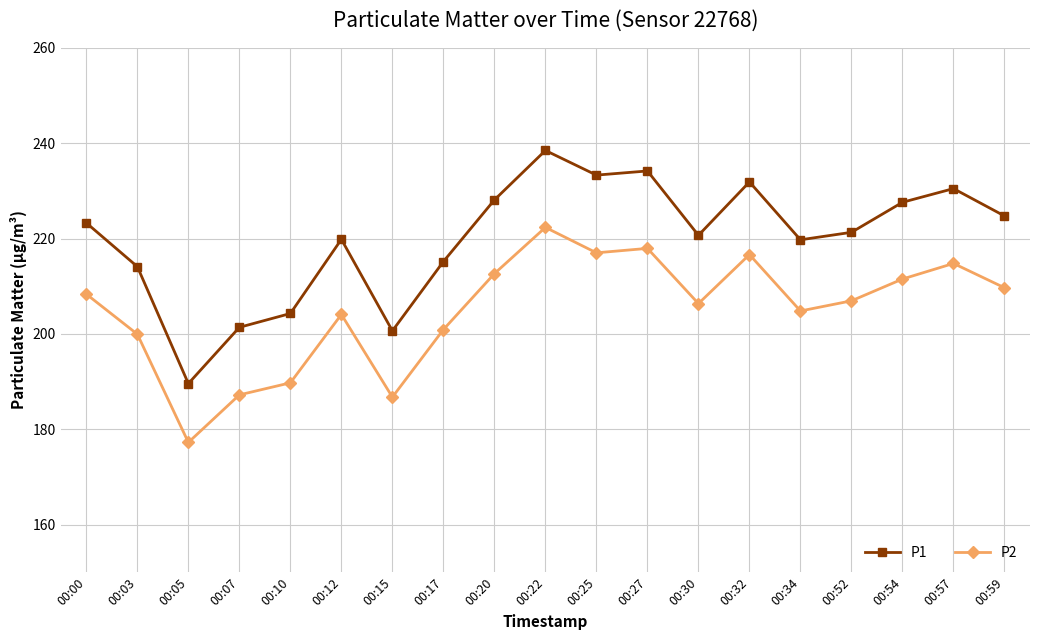

Where does the P2 series first go above 206?

00:00